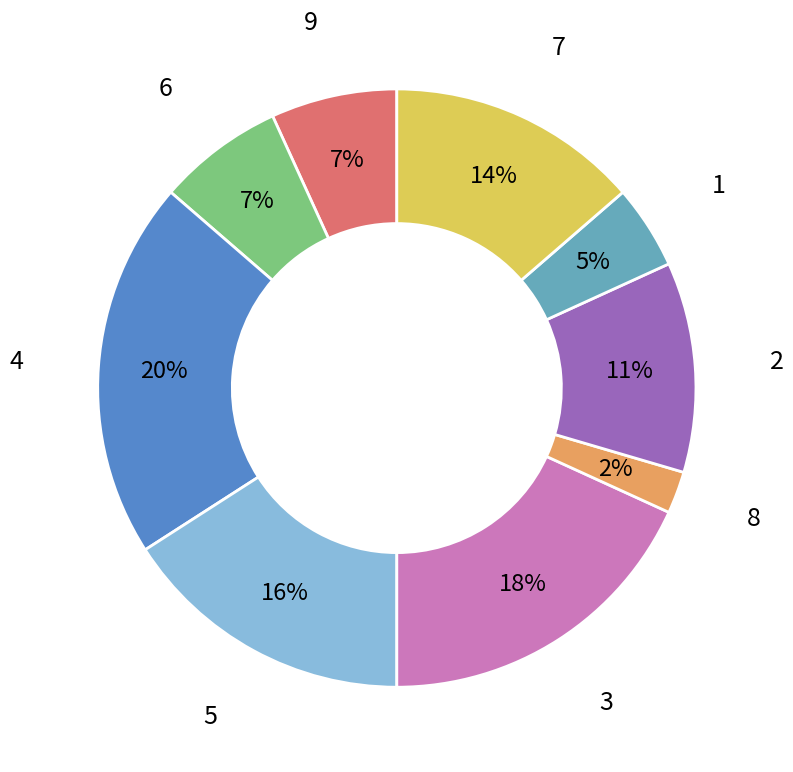

Does any single category account for the majority?

No